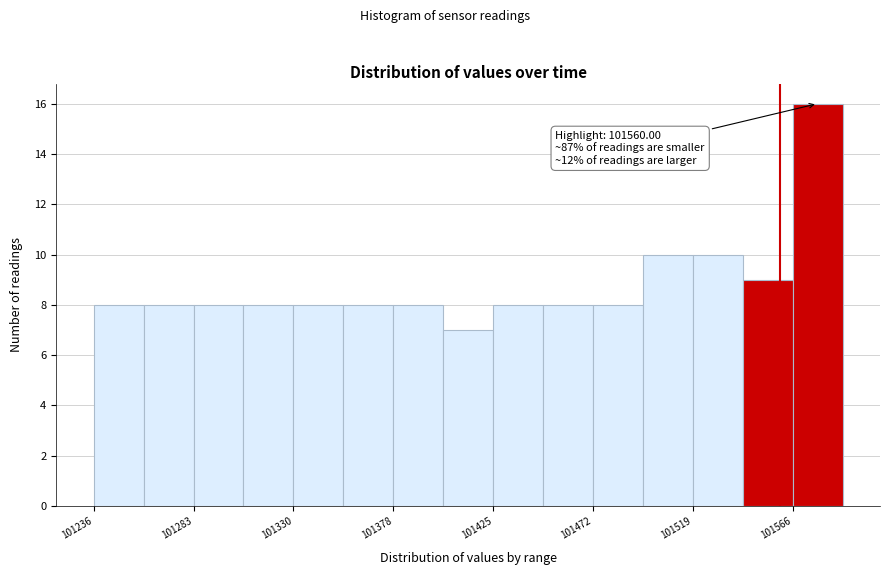

Over which range of the x-axis is the bar tallest?

101565 to 101590